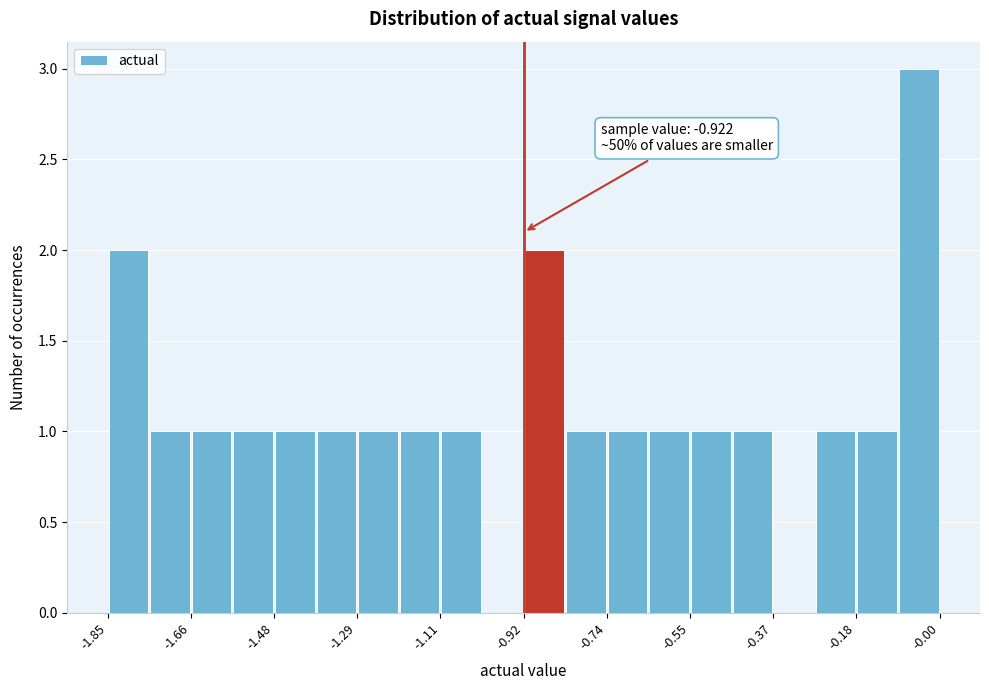

Which range on the x-axis has the tallest bar?

-0.10 to 0.00